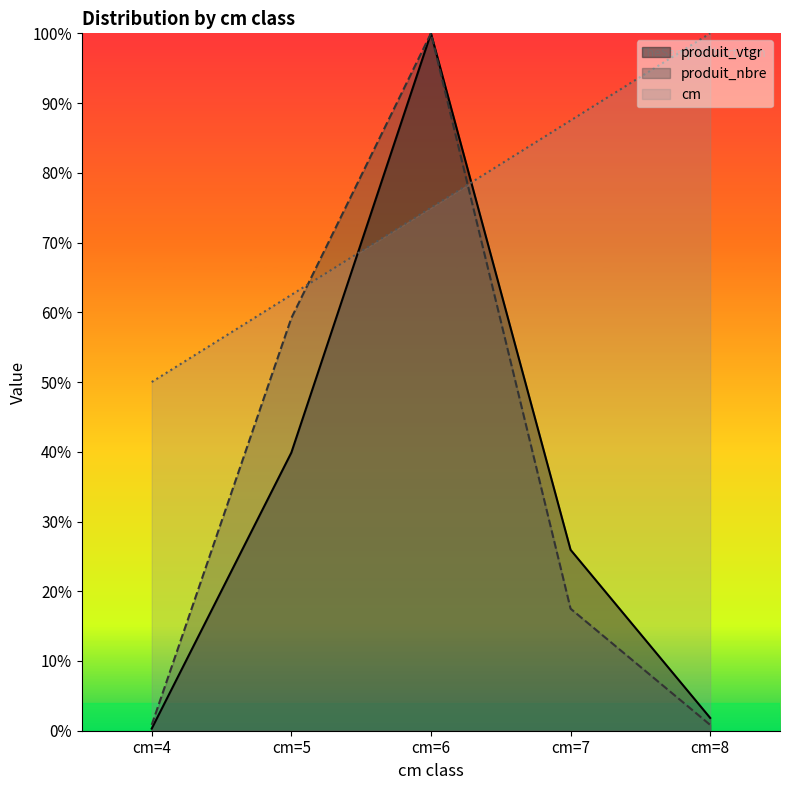

True or false: cm has a value of 75.0 at cm=6.

True